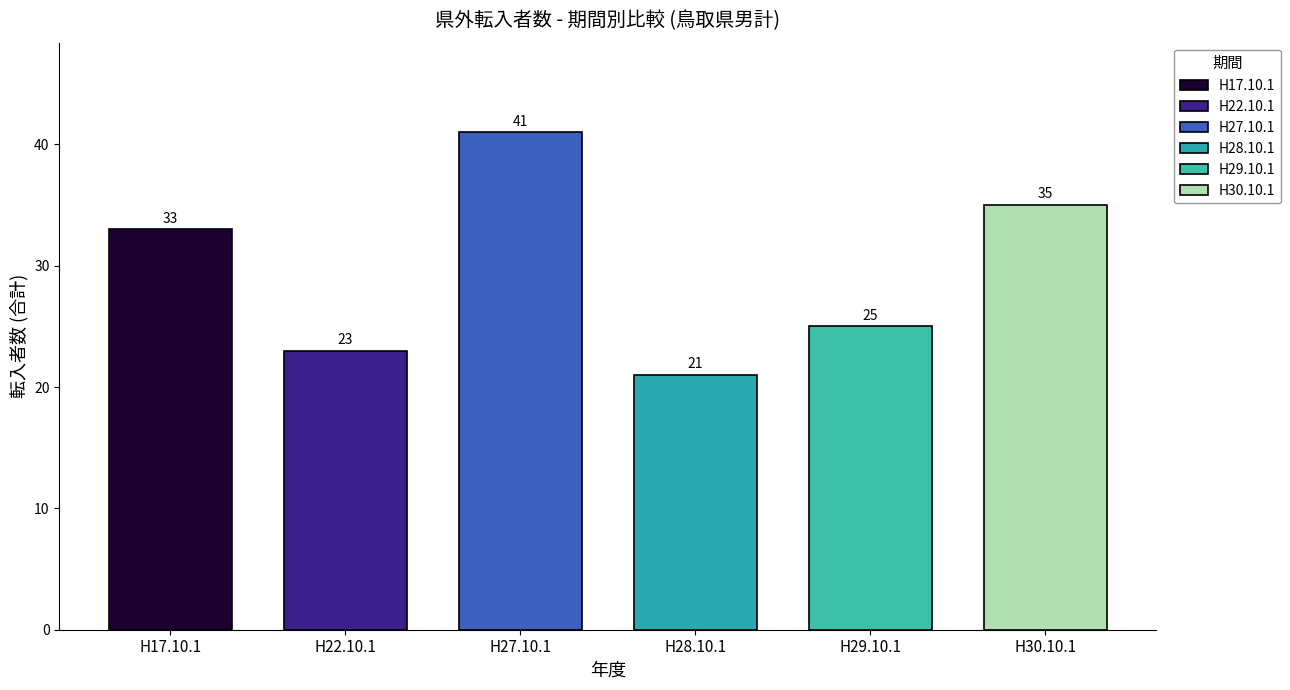

Are the bars grouped side by side (vs. stacked)?

Yes